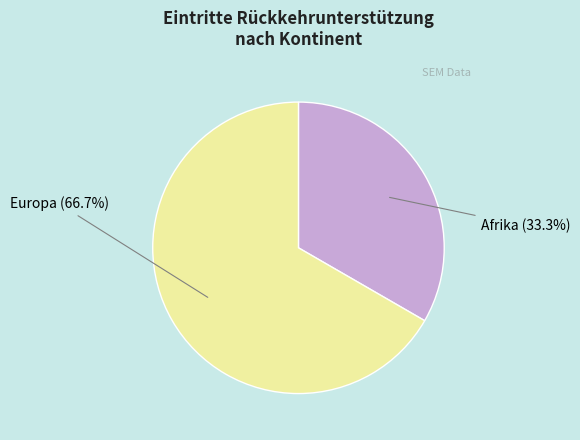

Rank the categories by value from lowest to highest.

Afrika, Europa